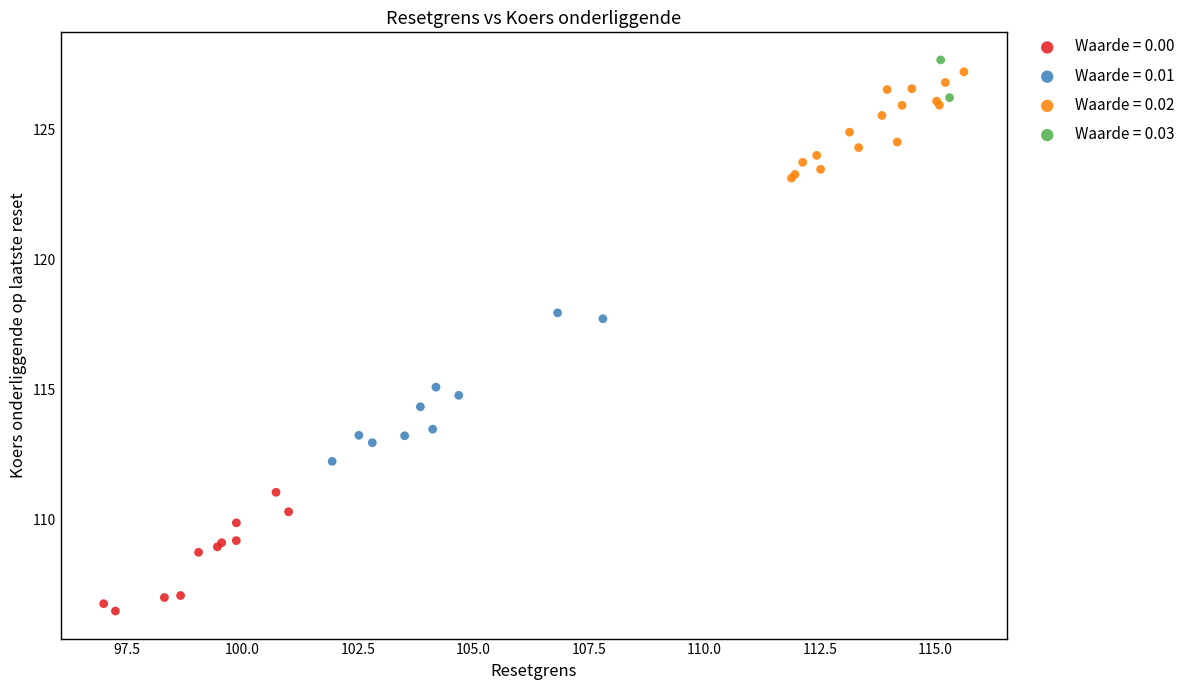

What are all the series names shown in the legend?

Waarde = 0.00, Waarde = 0.01, Waarde = 0.02, Waarde = 0.03